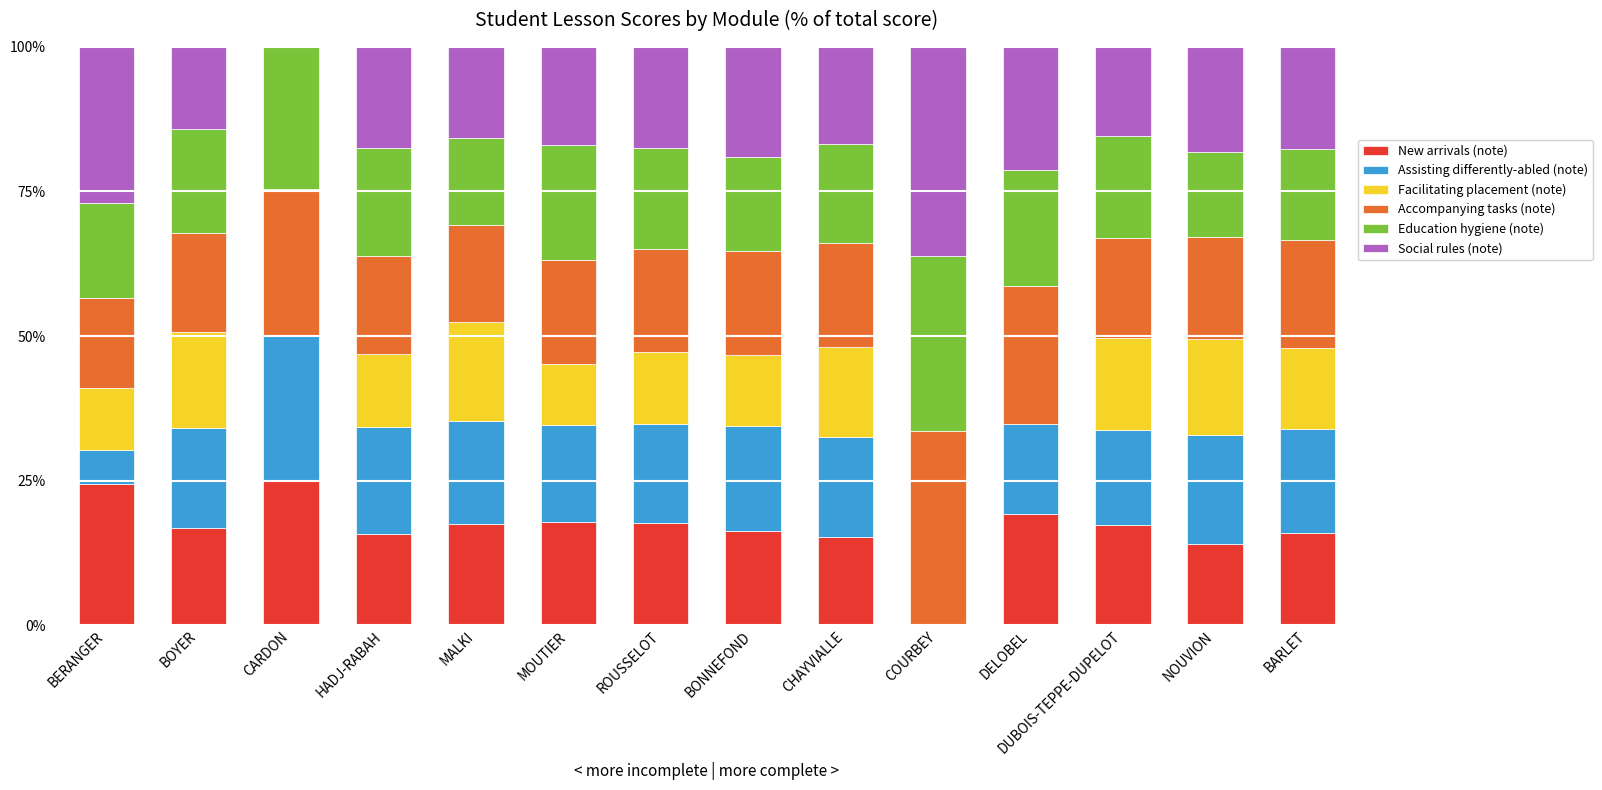

The New arrivals (note) series shows 4.0 at ROUSSELOT. True or false?

False